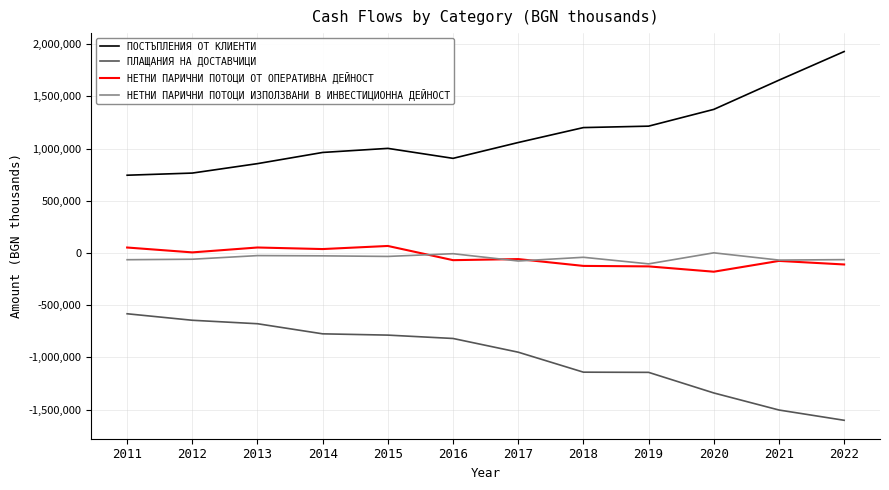

What is the difference between the maximum and minimum values in the ПЛАЩАНИЯ НА ДОСТАВЧИЦИ series?

1020728